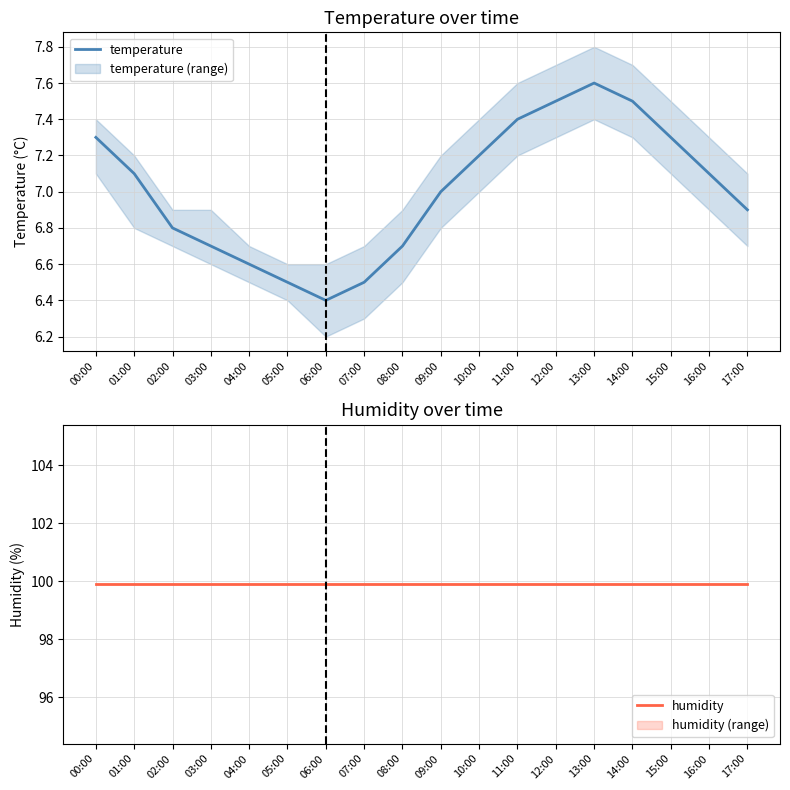

How many distinct data groups are displayed?

2